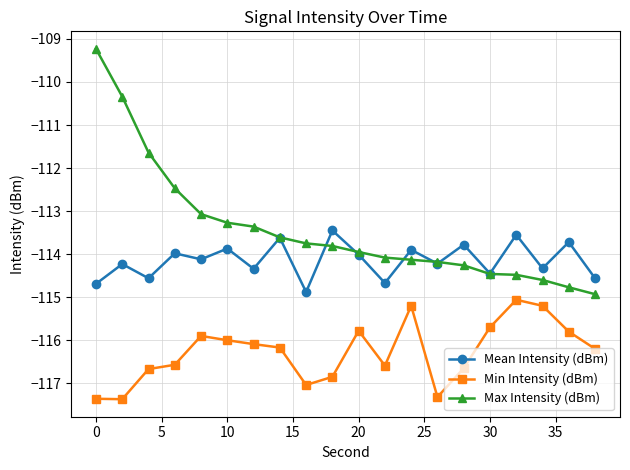

What is the value of the Min Intensity (dBm) point at the 12th from the left?

-116.6